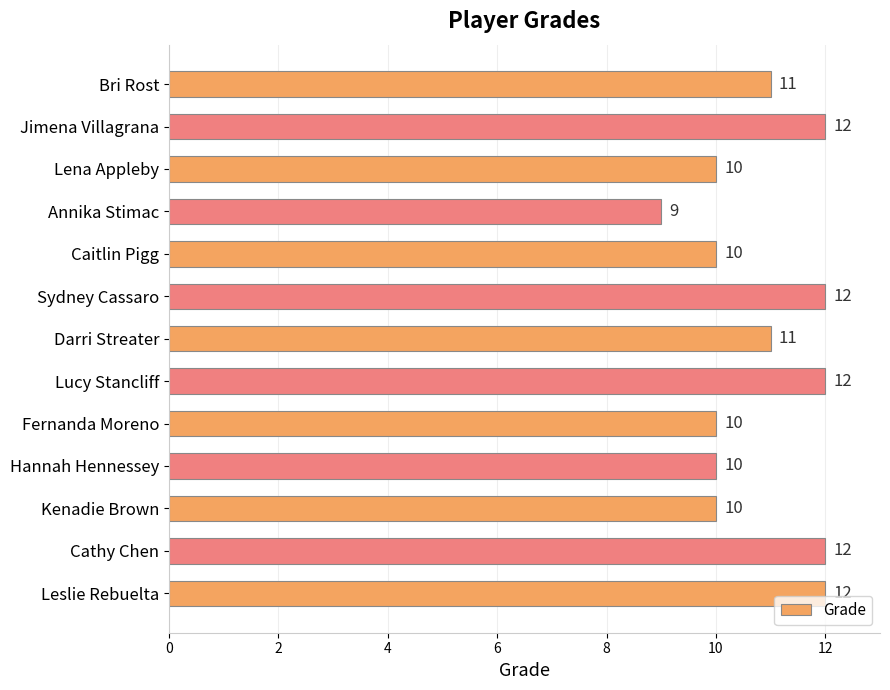

Count the values in the range 10 to 12.

12